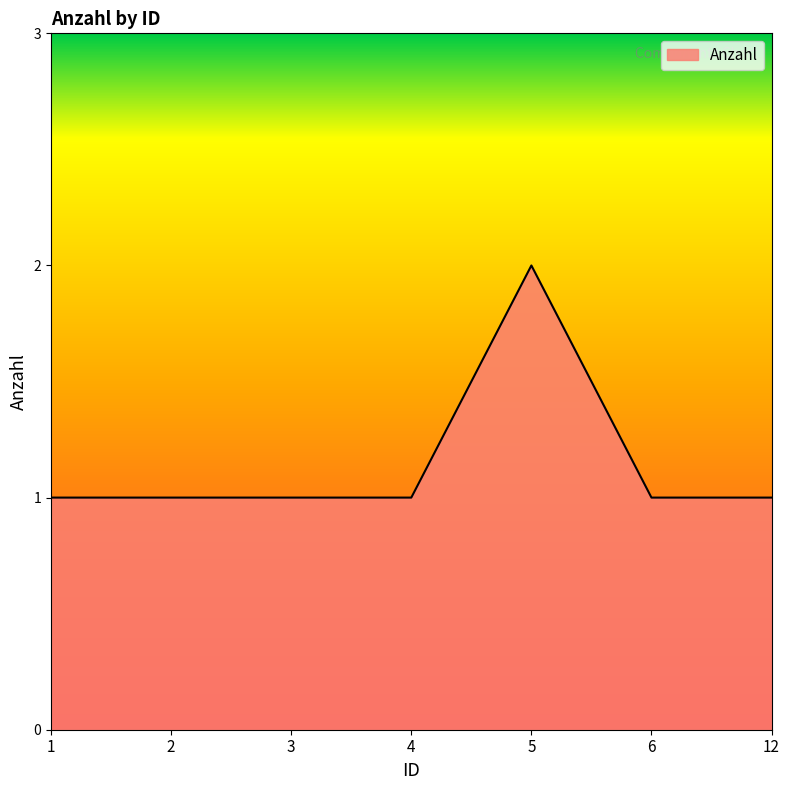

What is the ratio of the value at 3 to the value at 12?

1.0